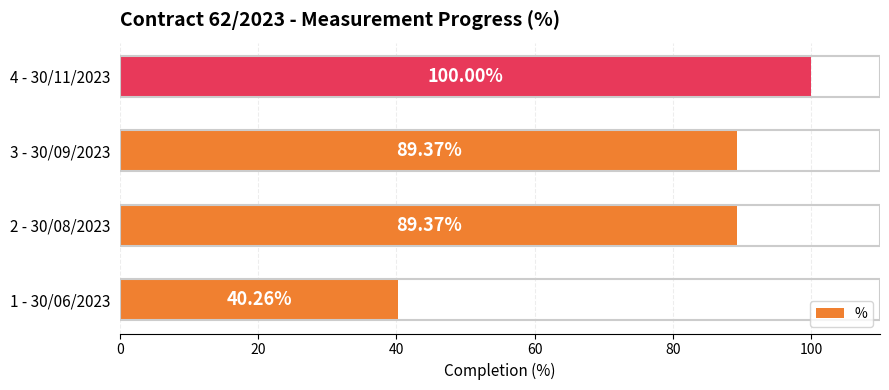

What is the difference between the maximum and second lowest values?

10.6